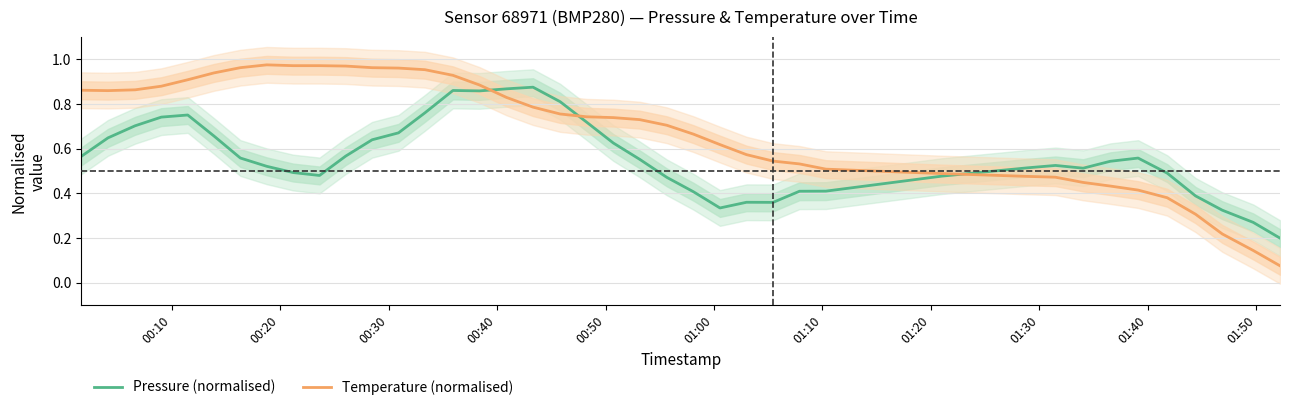

Rank the series by their average value, from highest to lowest.

Temperature (normalised), Pressure (normalised)